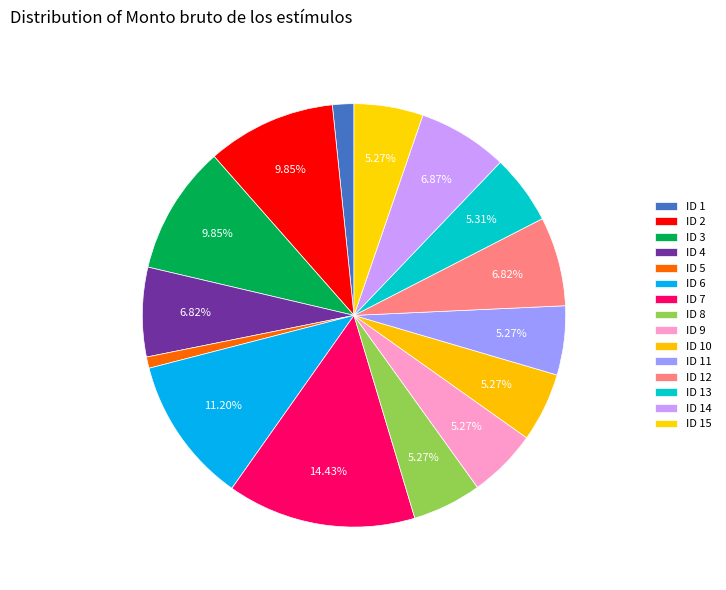

What percentage is the ID 14 slice, to the nearest percent?

7%